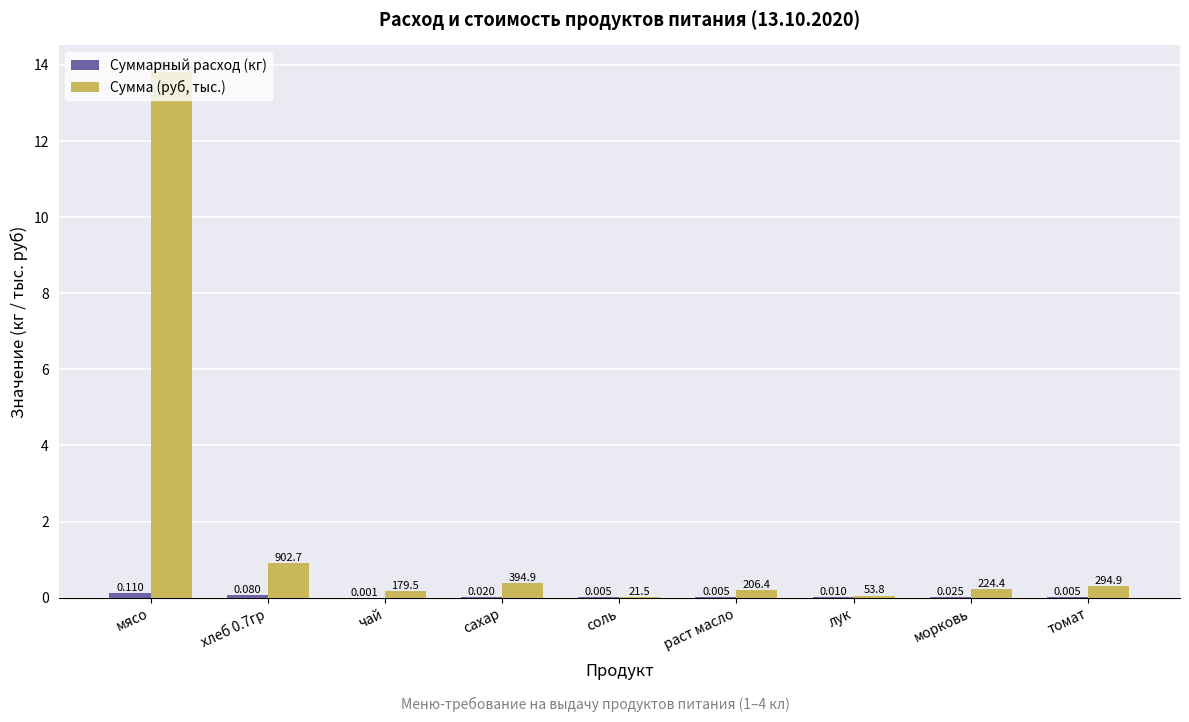

At which category is the sum across all series the highest?

мясо